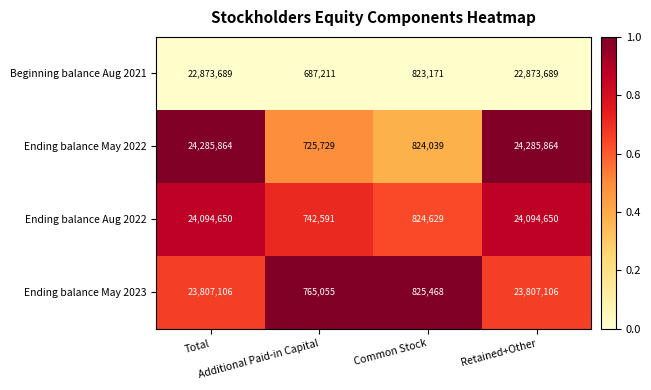

What is the total value across all series at Retained+Other?

95061309